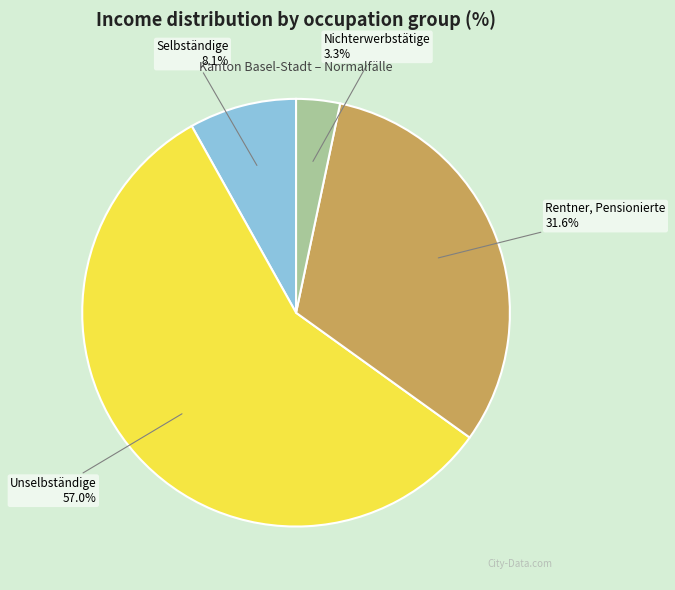

How many slices are in this pie chart?

4